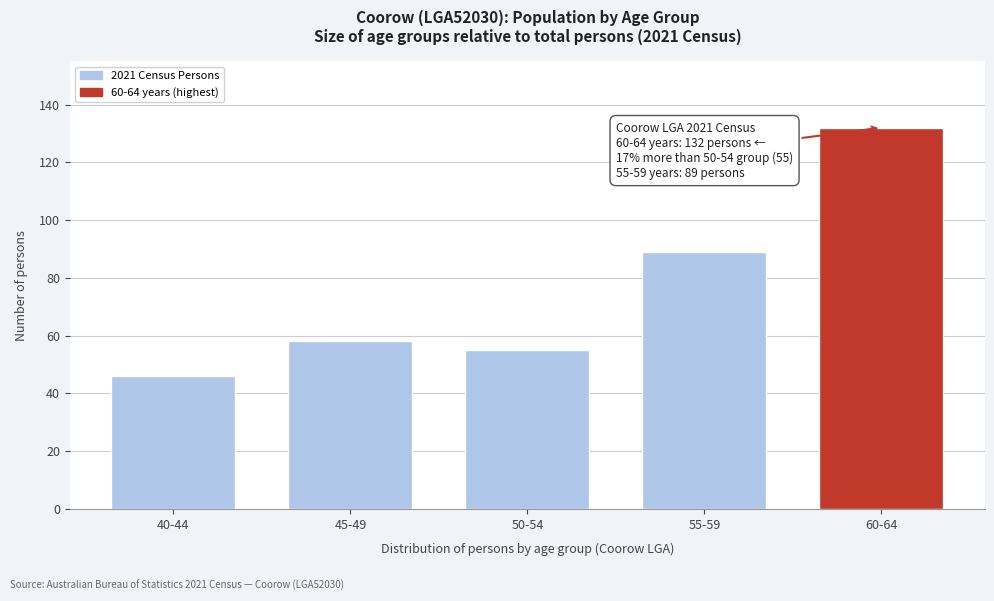

Reading right to left, extract all data points from this chart.

132	89	55	58	46